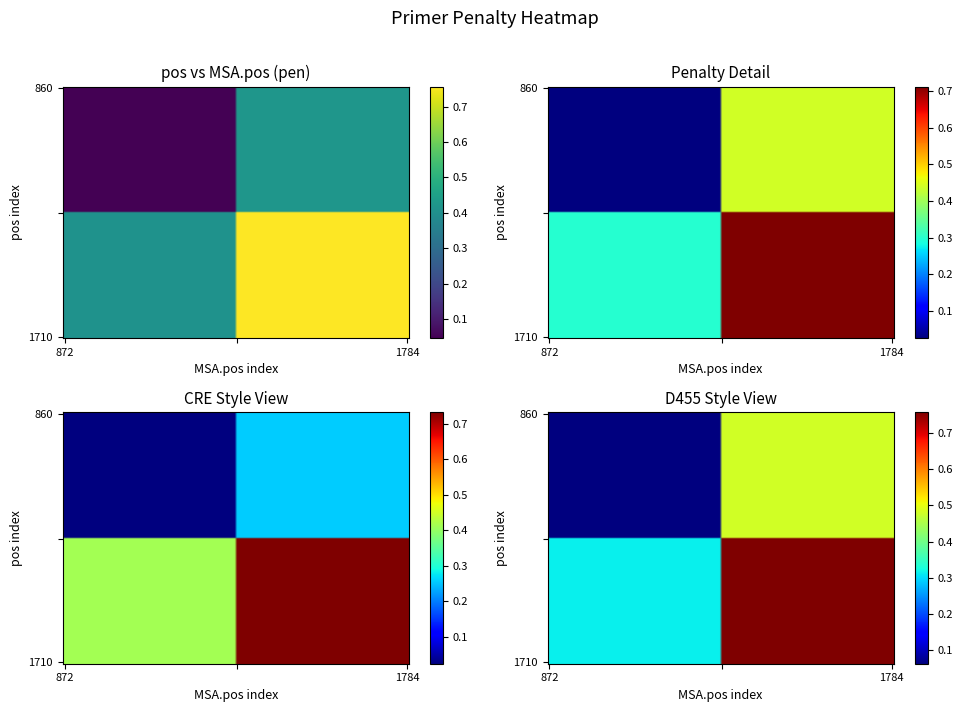

Rank the categories by 1710 value from lowest to highest.

872, 1784